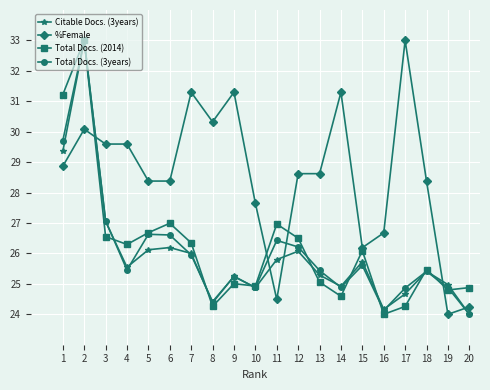

The %Female series shows 9.0 at 15. True or false?

False